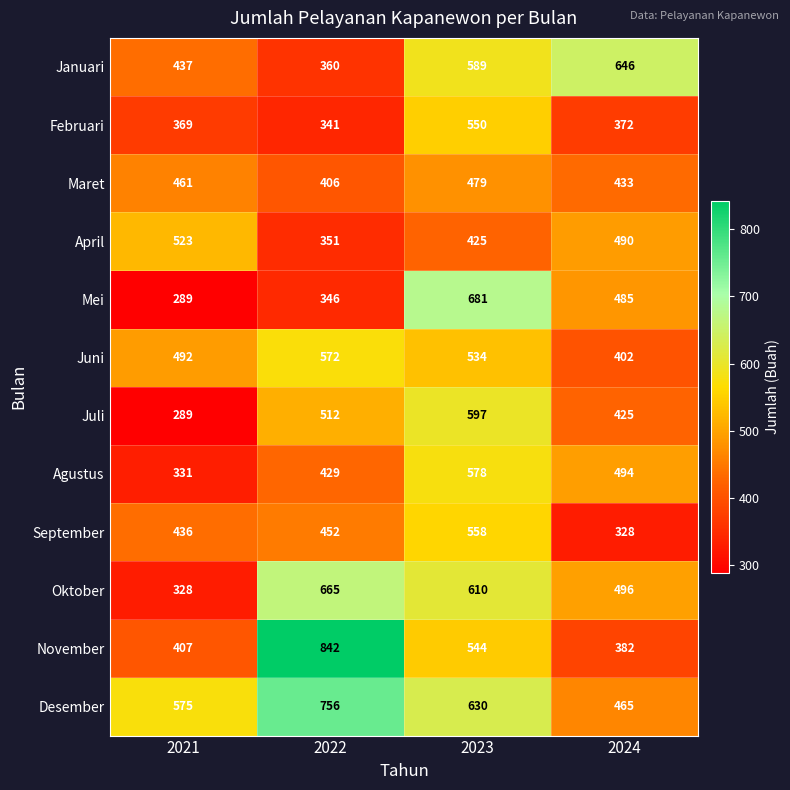

Which category has the lowest value in the November series?

2024